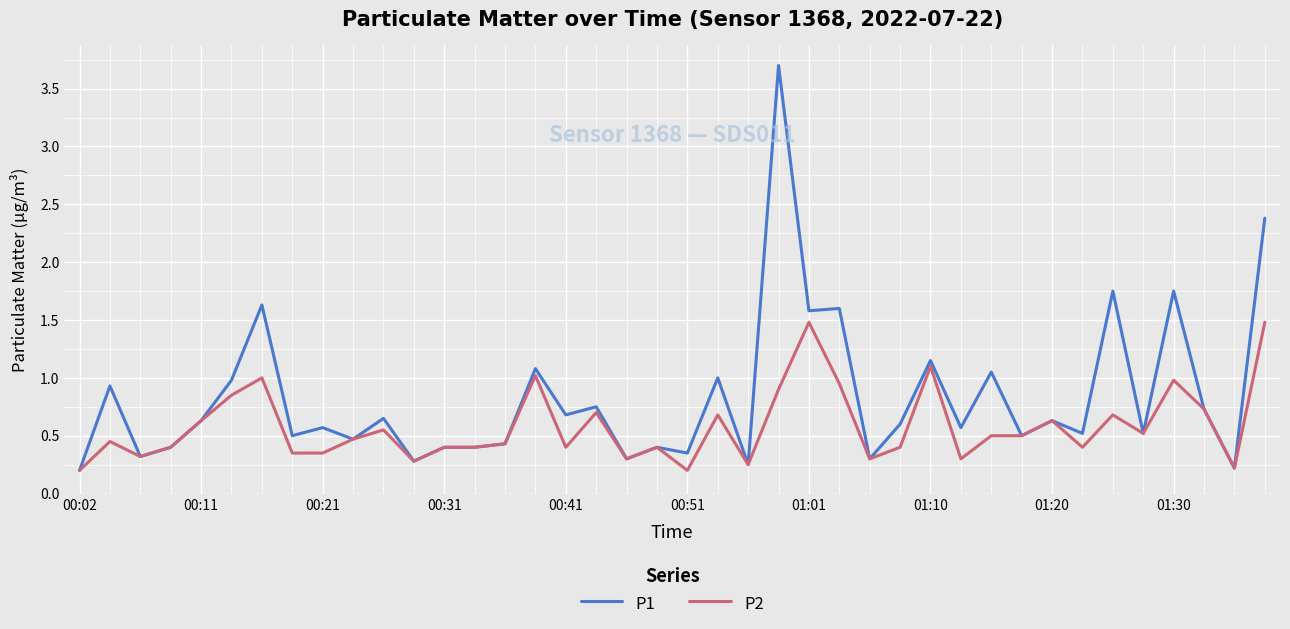

What is the highest value of the P2 series?

1.5